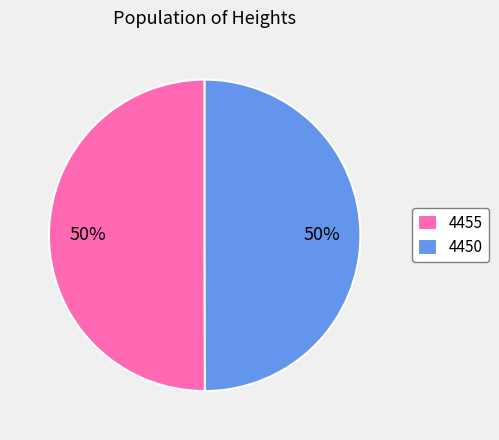

Is the sum of 4455 and 4450 greater than half?

Yes